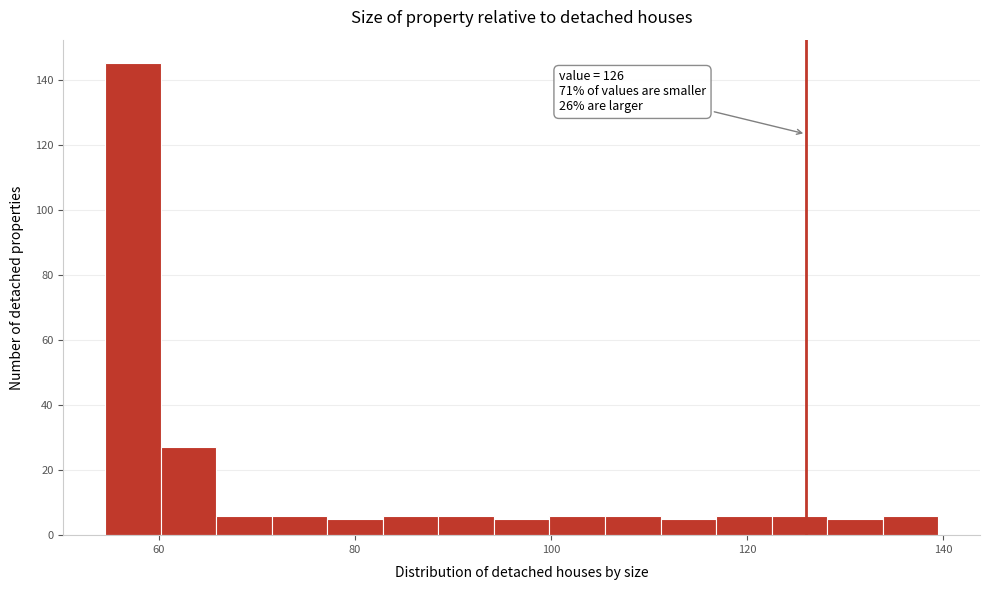

Read against the x-axis, roughly where is the centre of the tallest bar?

58